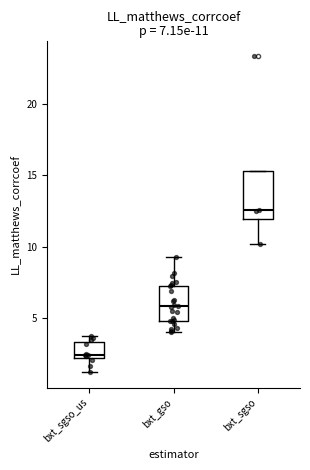

Comparing the boxes themselves (not the whiskers), which one is the tallest?

bxt_sgso